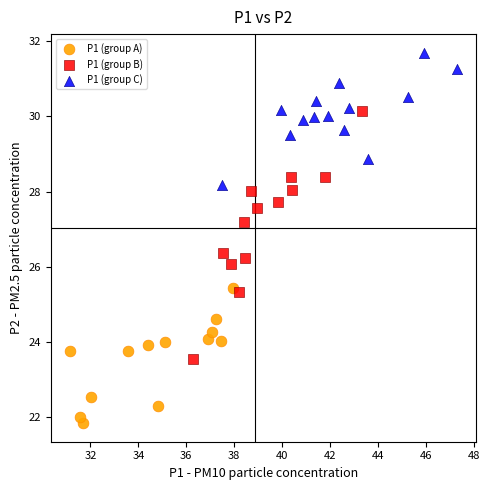

Which series has the widest spread of Y values?

P1 (group B)